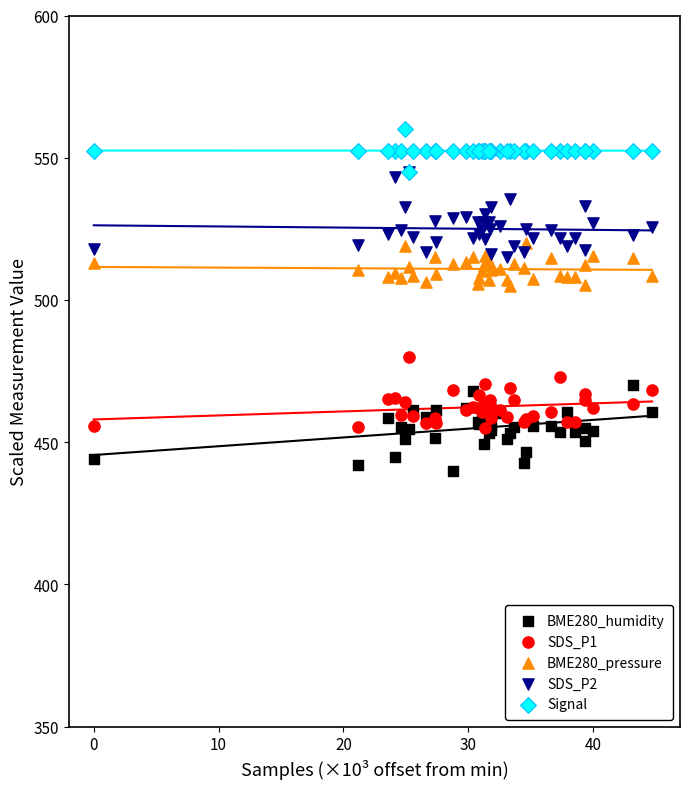

Which series reaches the minimum Y coordinate?

BME280_humidity